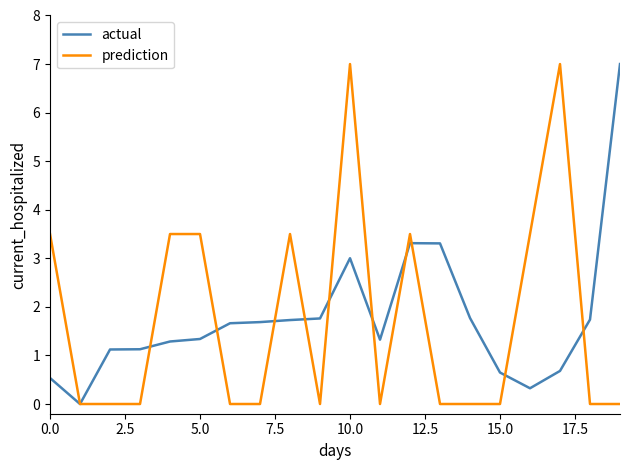

What is the average value of the prediction series?

1.8